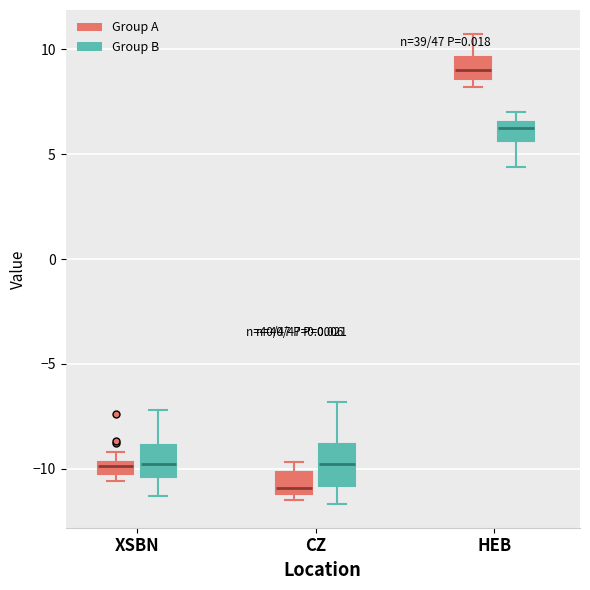

Where does the lower whisker of the box for HEB (Group B) end on the y-axis? The values are not printed on the chart, so give them approximately, as read against the axis.

4.5